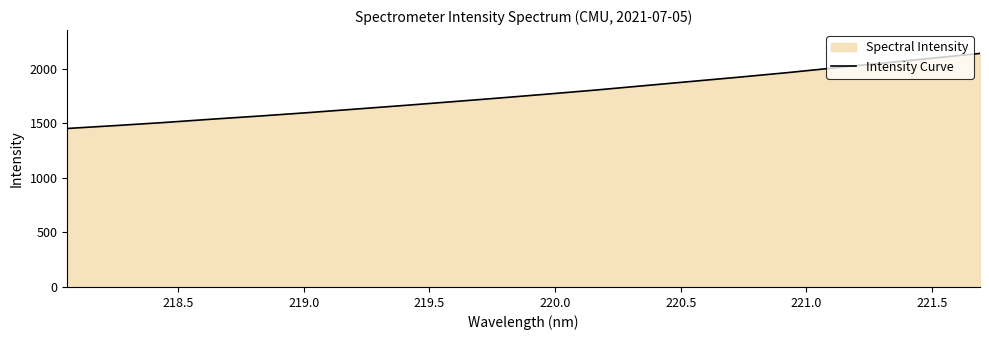

What is the maximum value shown in the chart?

2138.0